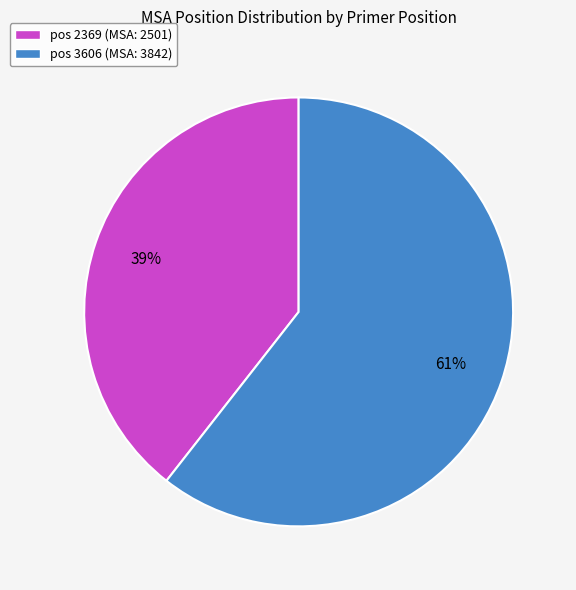

Is there any slice that represents more than half of the pie?

Yes